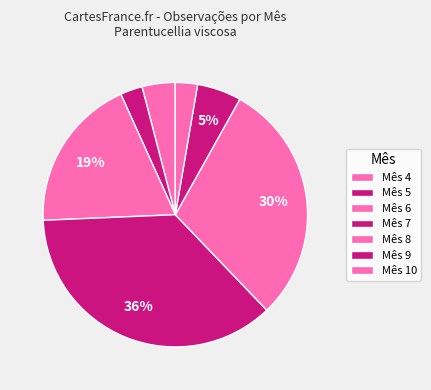

Count the number of slices in the pie.

7